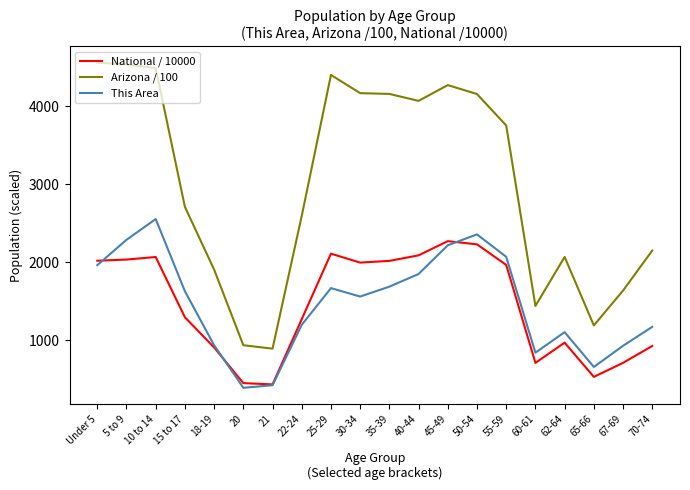

Which series changed the most between Under 5 and 60-61?

Arizona / 100